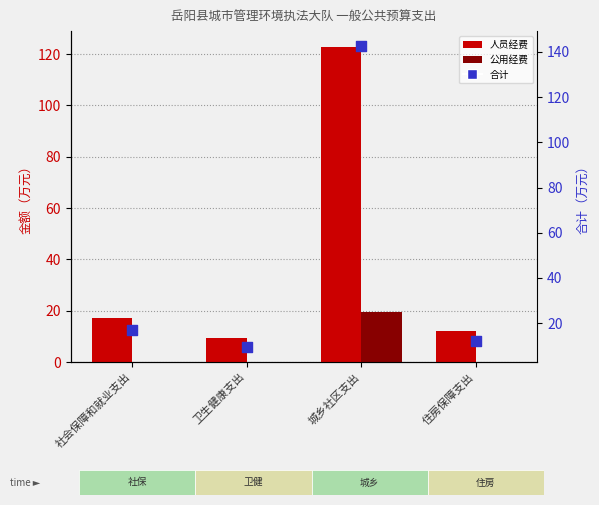

Which series has the largest Y range (max minus min)?

合计